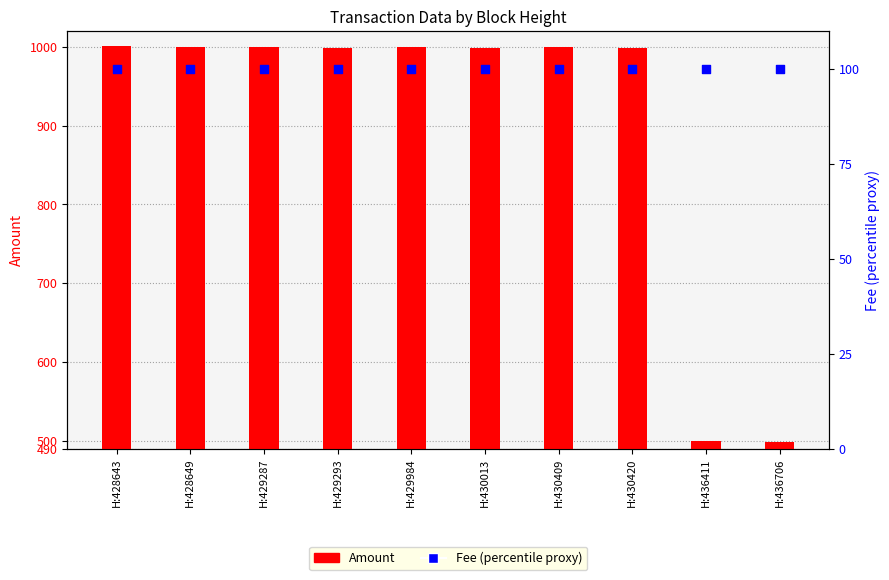

Which series contains the lowest Y value?

Amount